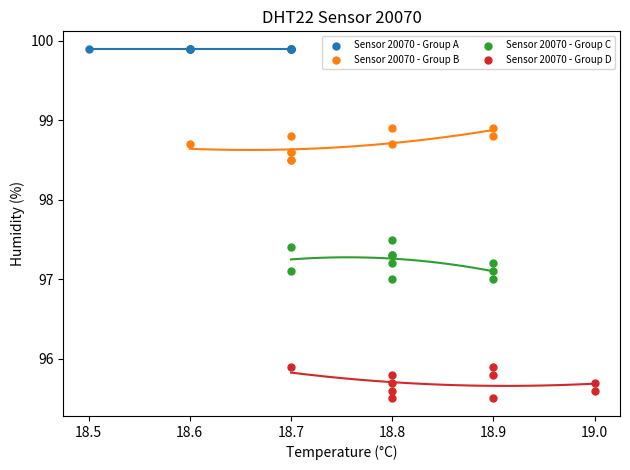

Which series contains the highest Y value?

Sensor 20070 - Group A